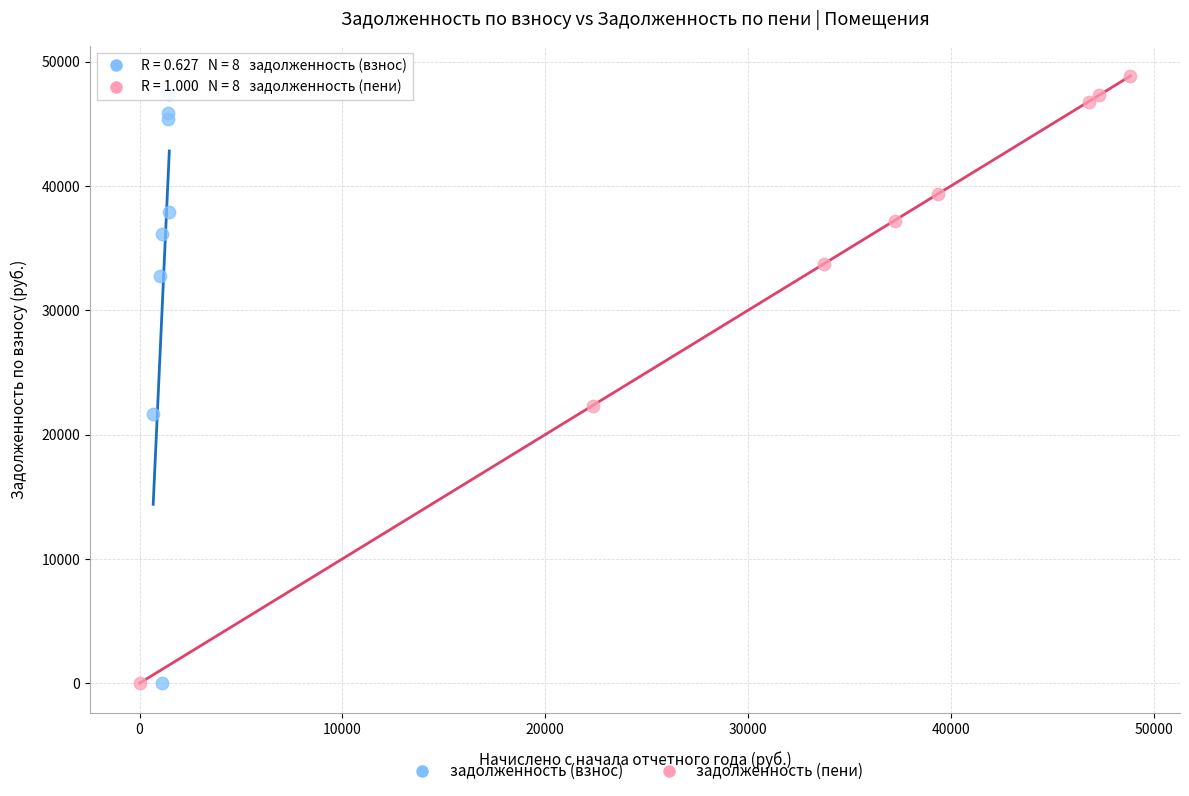

Which series has the largest Y range (max minus min)?

задолженность (пени)